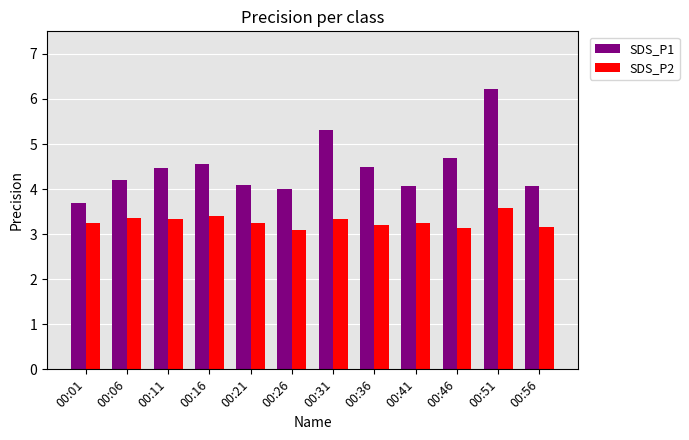

List the series in order of their peak value, highest first.

SDS_P1, SDS_P2